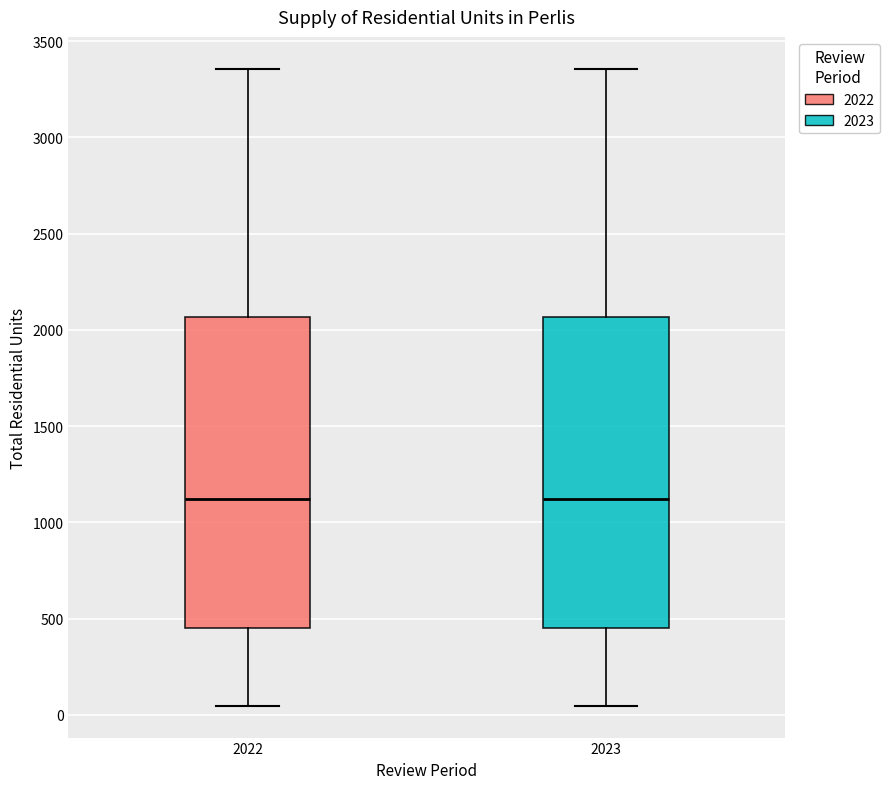

Where is the lower edge of the box at x = 2022 on the y-axis? The values are not printed on the chart, so give them approximately, as read against the axis.

450